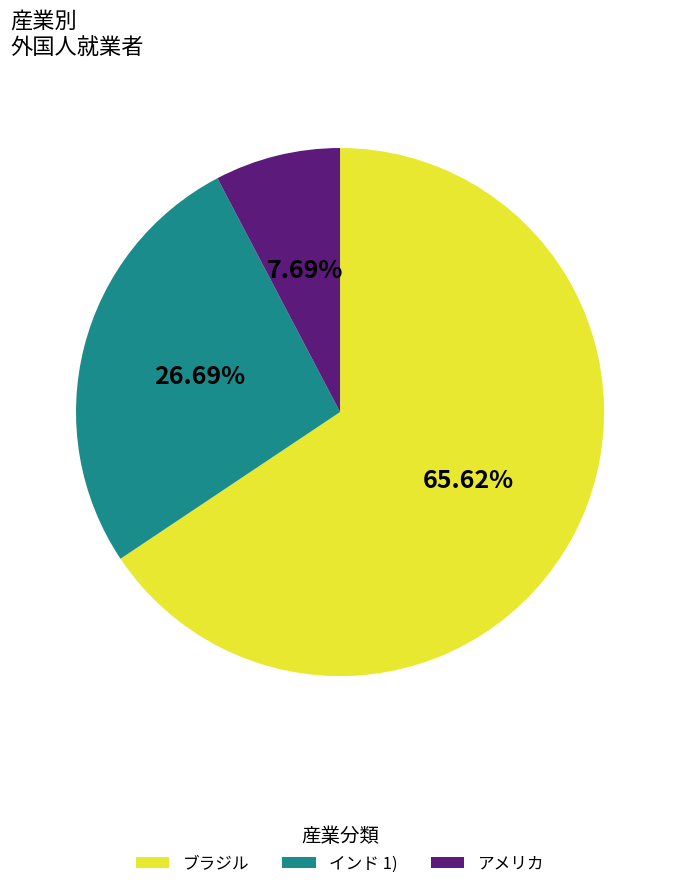

What portion of the pie excludes アメリカ?

92.3%